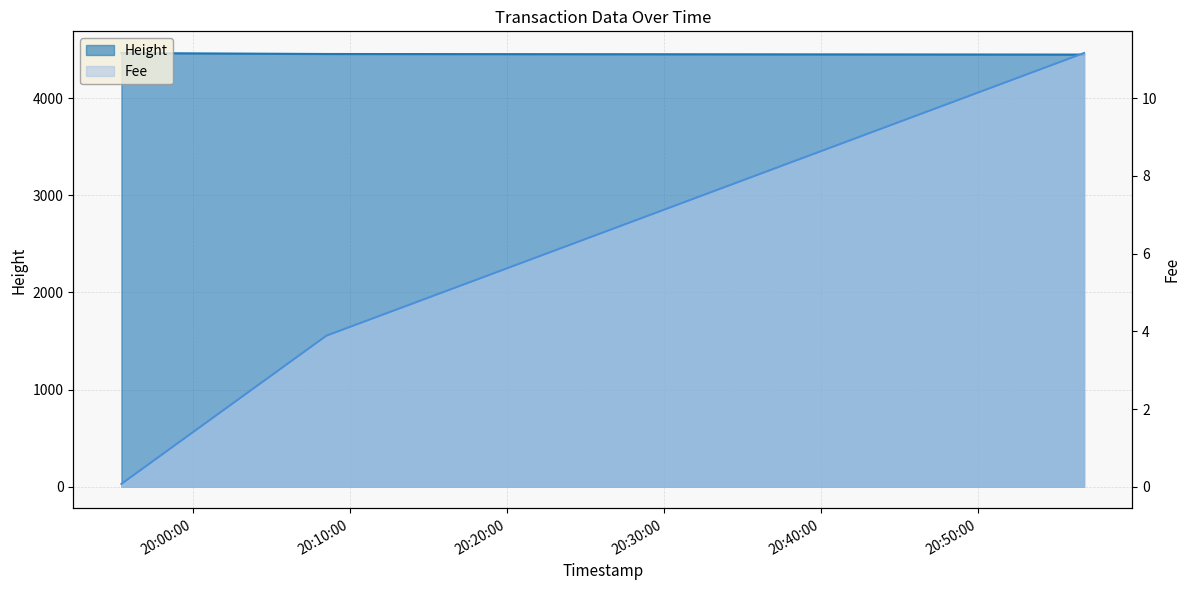

What position from the left is 2019-01-22 20:56:44?

3